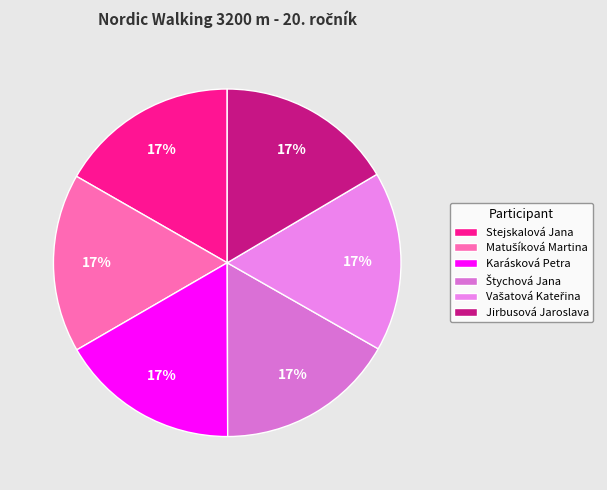

Is it true that Vašatová Kateřina is 17% of the pie?

True